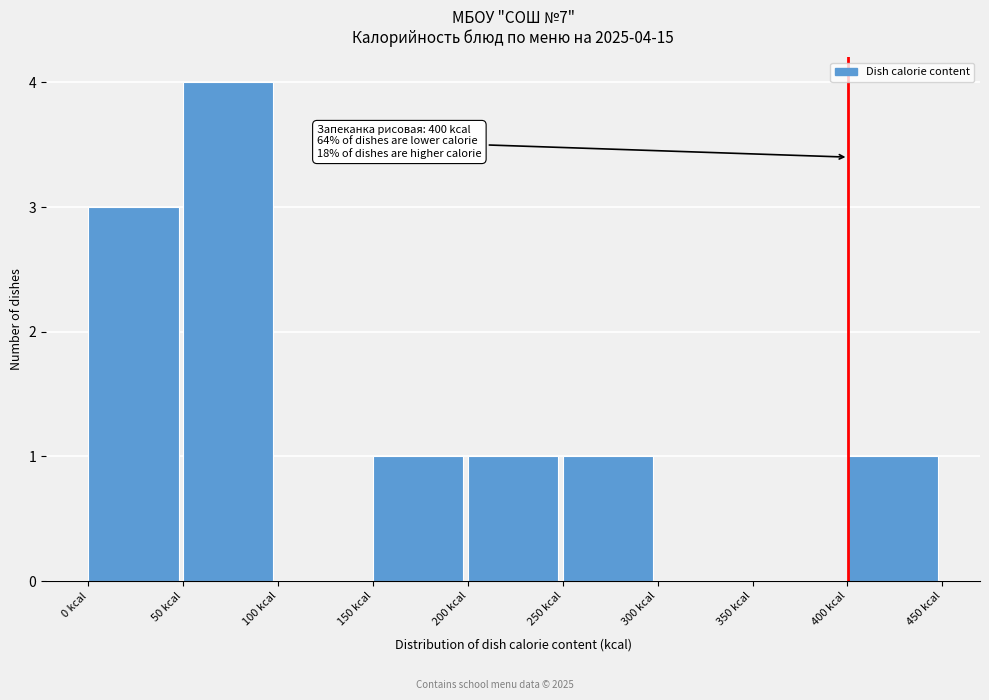

Over which range of the x-axis is the bar tallest?

50 to 100